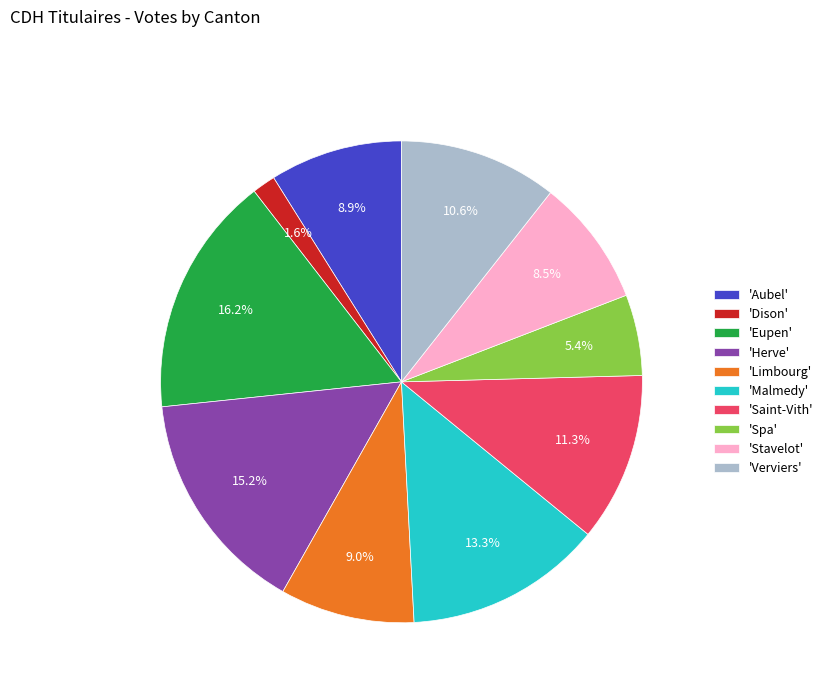

Is the sum of 'Dison' and 'Limbourg' greater than half?

No